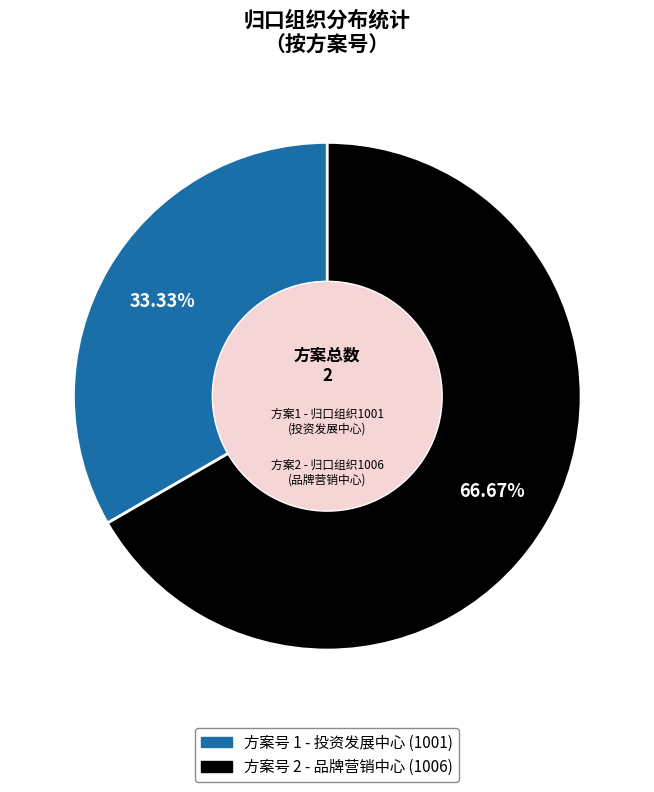

What percentage is the 方案号 2 slice, to the nearest percent?

67%